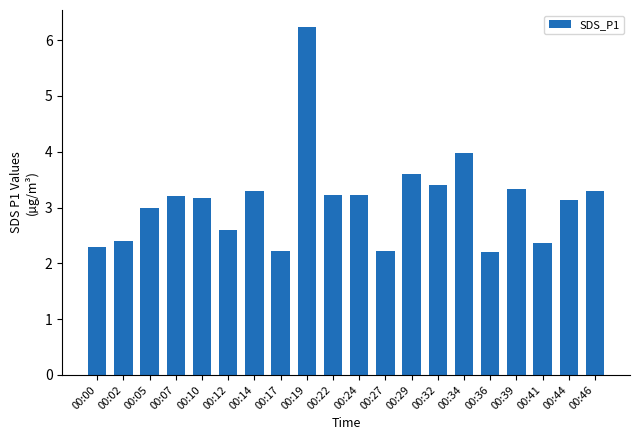

What is the ratio of the value at 00:24 to the value at 00:00?

1.4